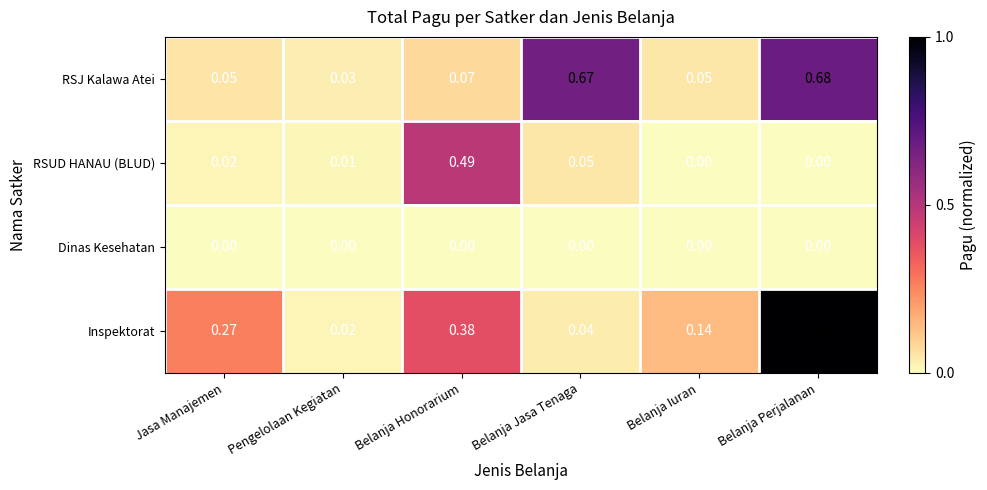

At how many categories does at least one series exceed 0?

6